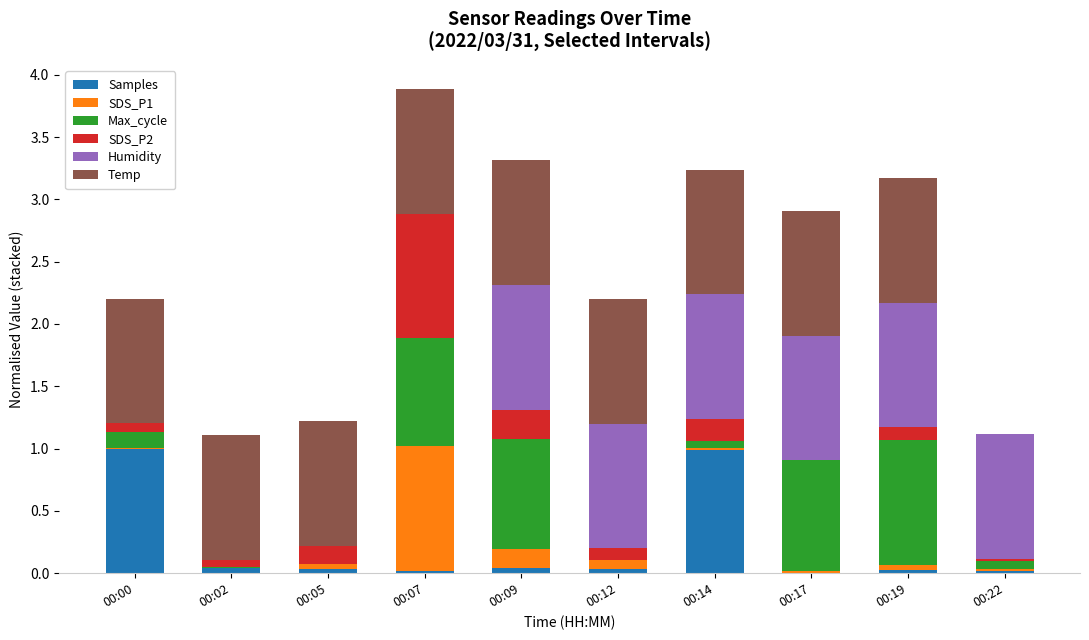

What is the maximum value for Samples?

1.0